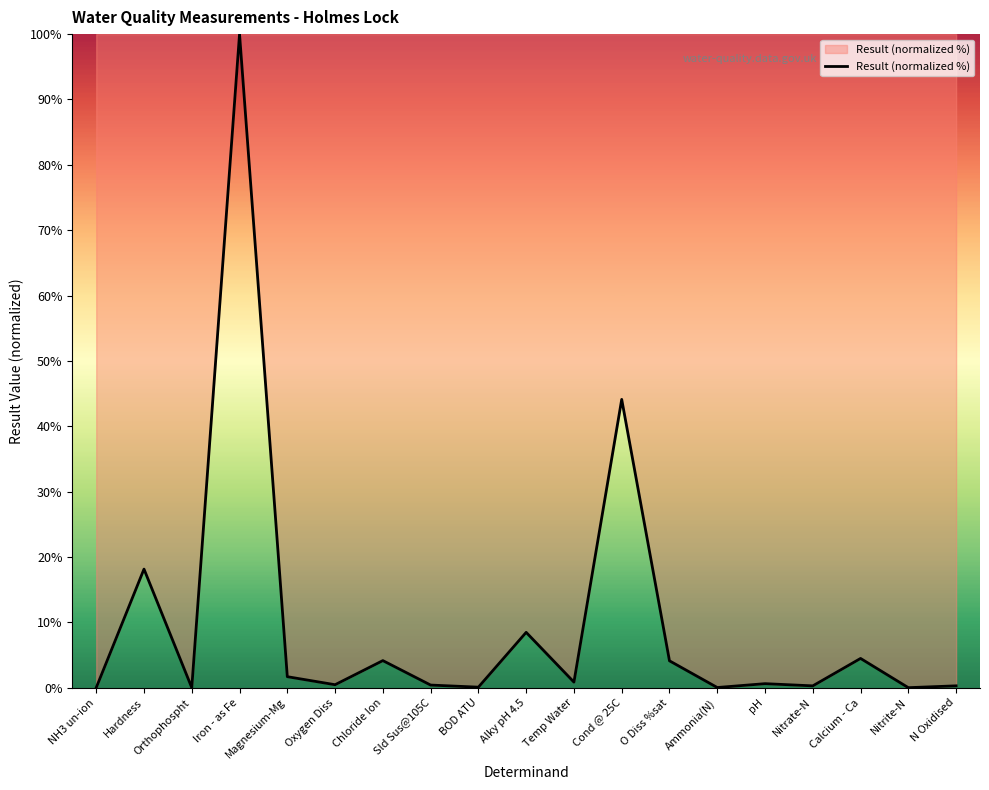

True or false: the data shows 158.0 at Iron - as Fe.

False